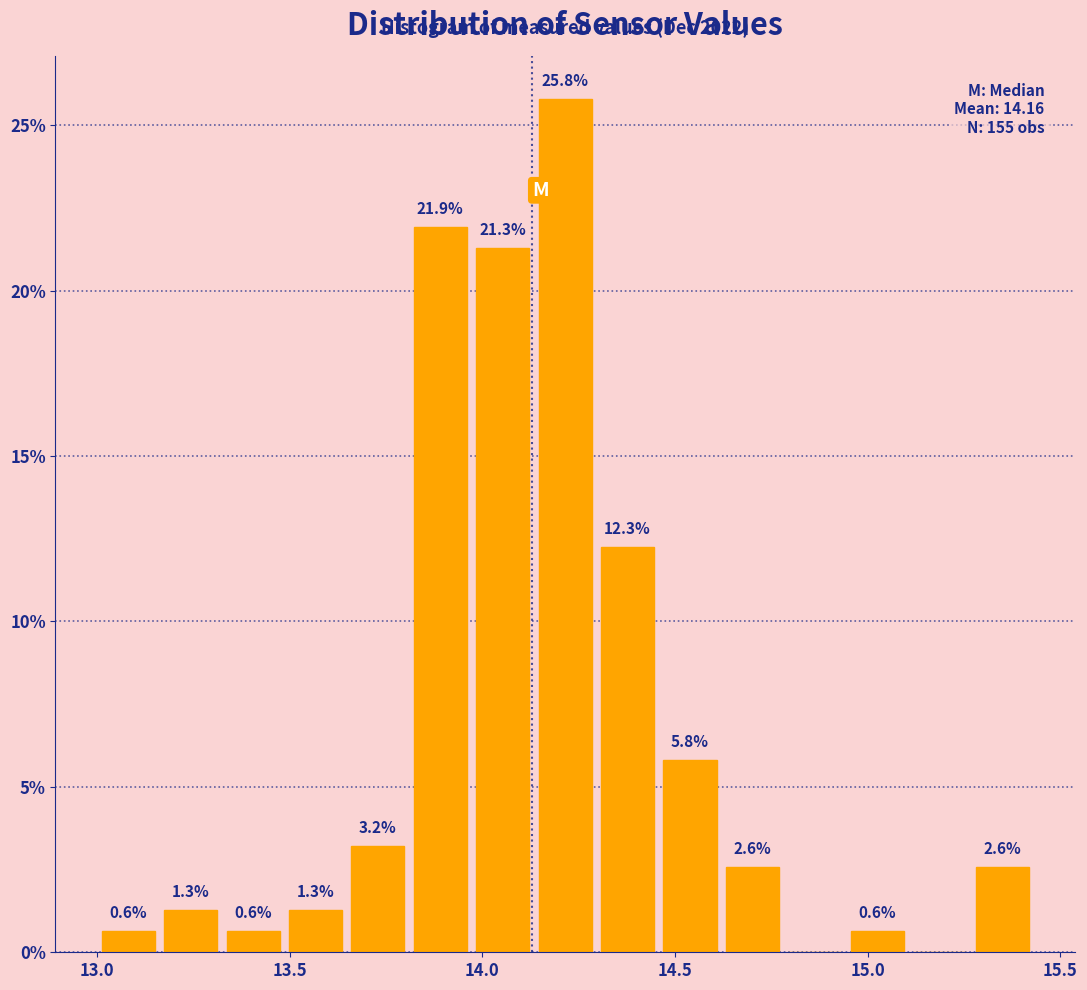

Around what value on the x-axis is the tallest bar? Give the approximate position of its centre, as read against the axis.

14.20